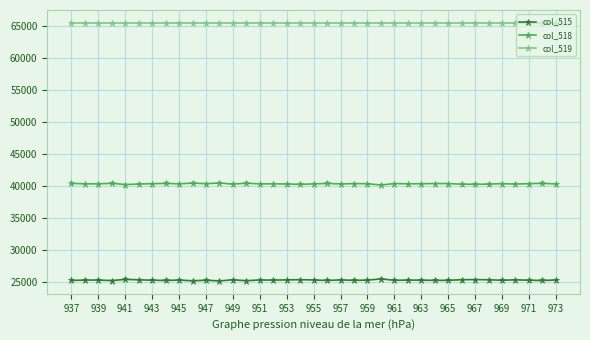

True or false: col_515 and col_519 cross at least once.

False